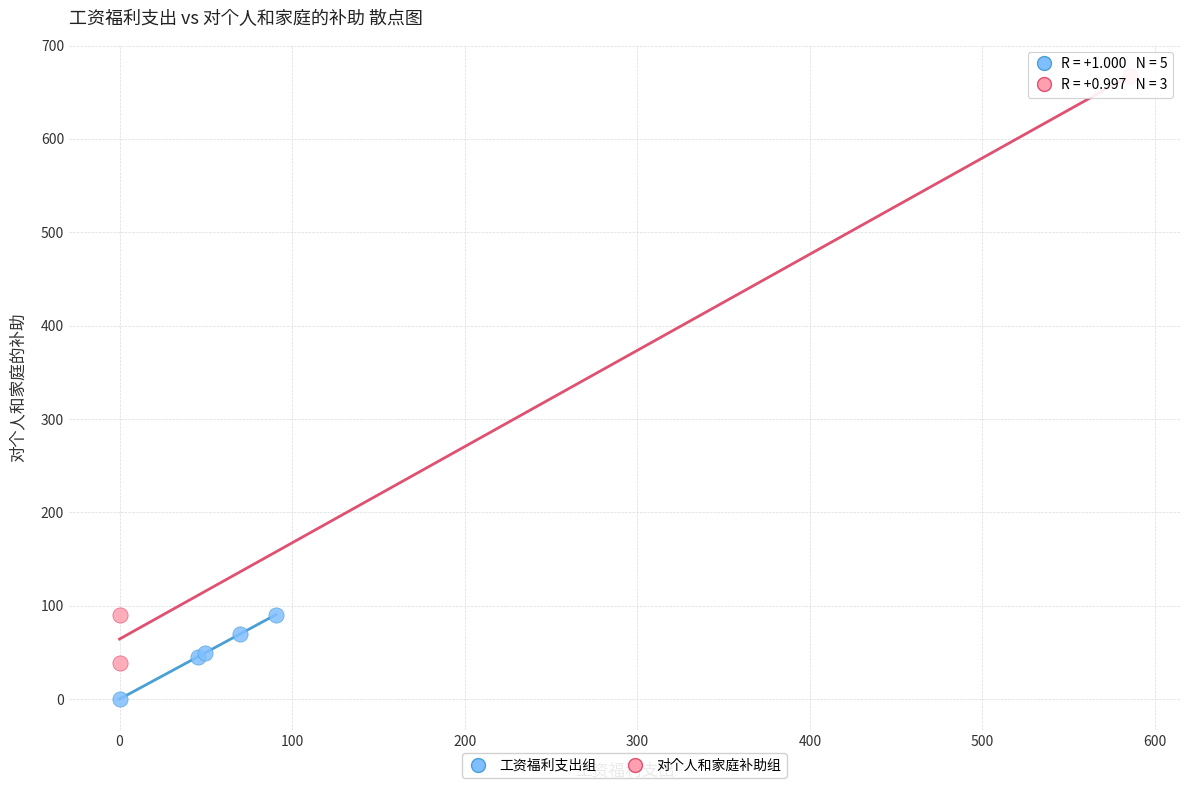

Which series contains the lowest Y value?

工资福利支出组